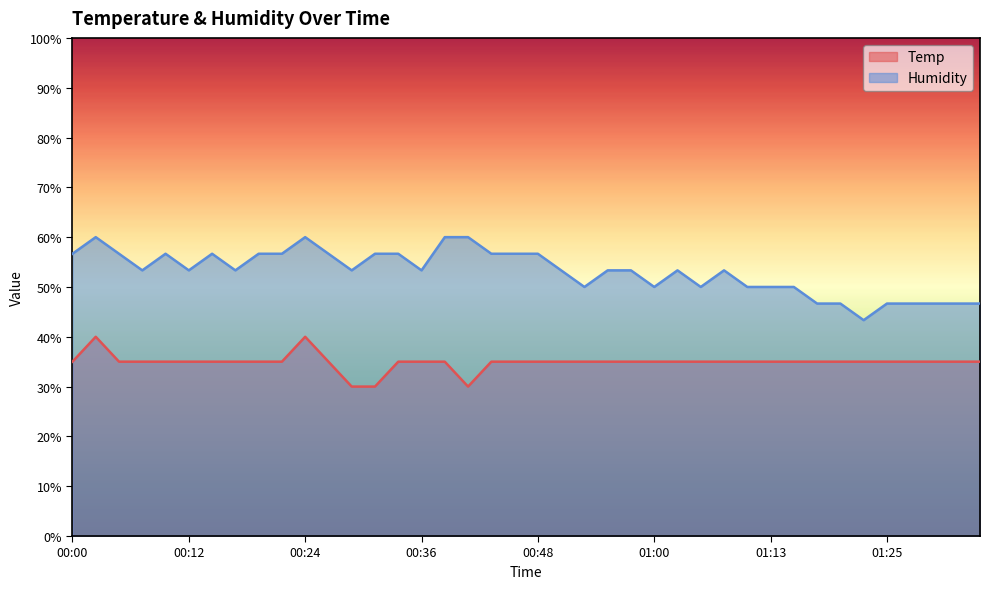

What is the label of the 18th point from the left?

00:41